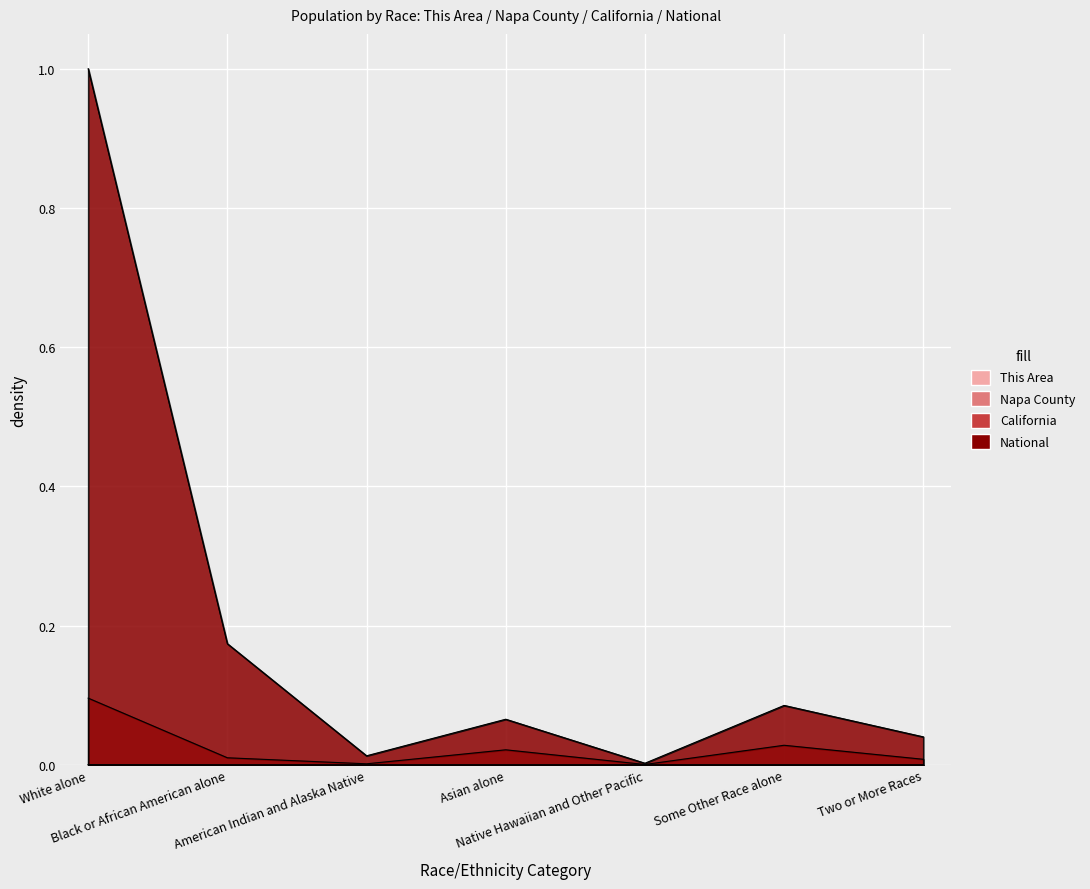

Is the value of Napa County at Two or More Races greater than the value of This Area at American Indian and Alaska Native?

Yes